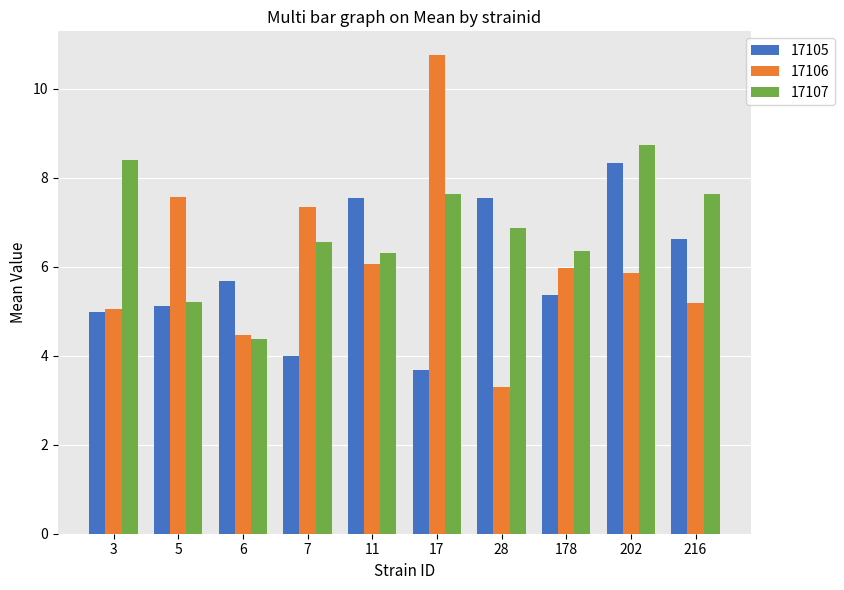

Between 17 and 202, which series saw the biggest shift?

17106